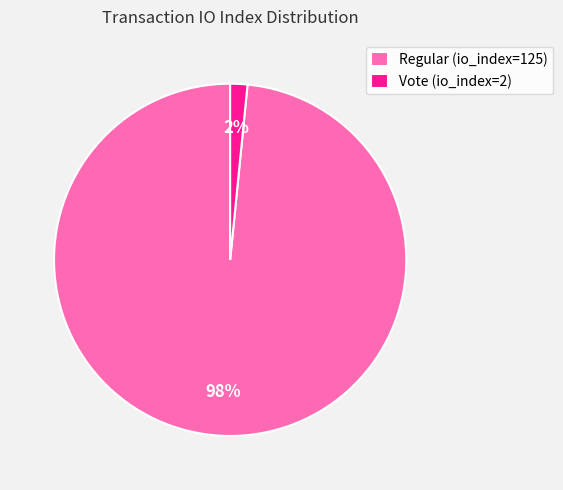

Rank the categories by value from lowest to highest.

Vote (io_index=2), Regular (io_index=125)